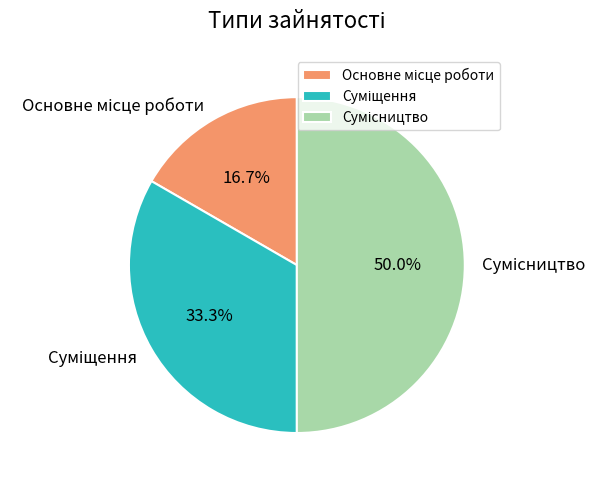

How many segments does this pie chart have?

3